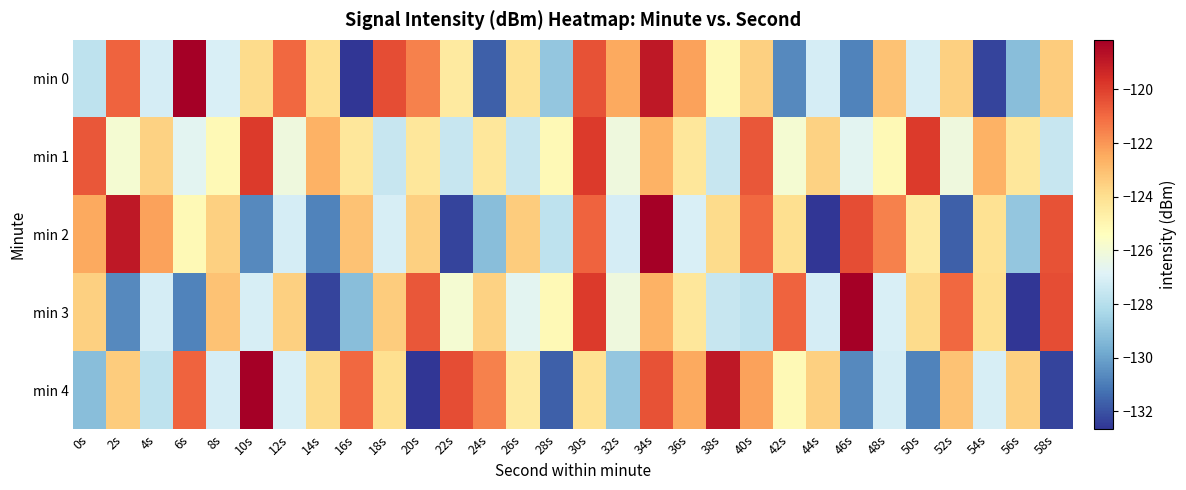

Which label corresponds to the smallest value in the chart?

16s